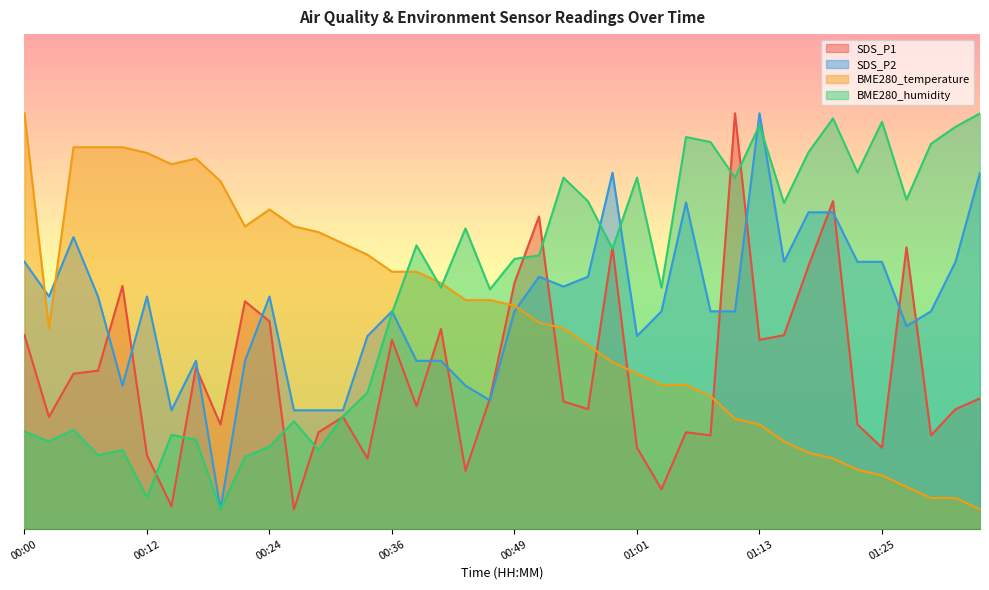

Is it true that BME280_temperature equals 14.6 at 01:06?

True